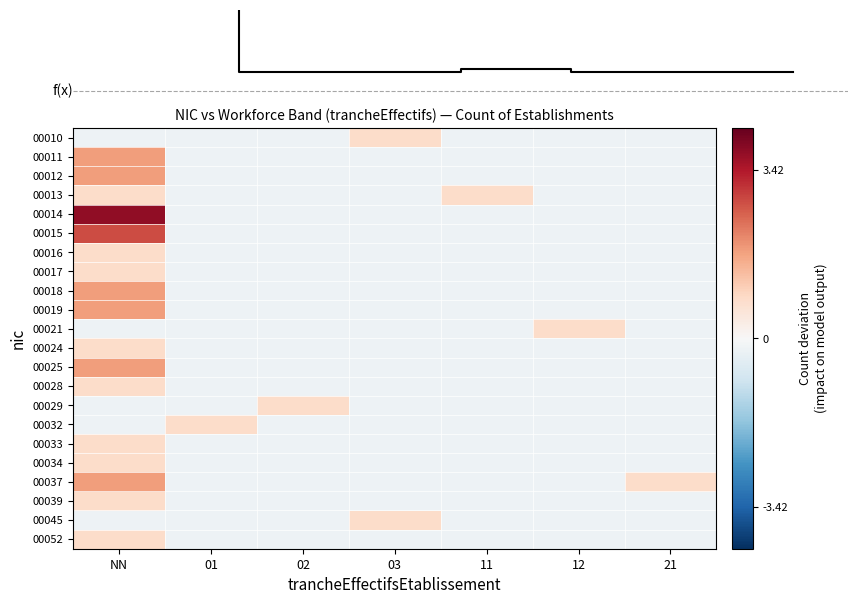

What is the smallest value displayed?

-0.2